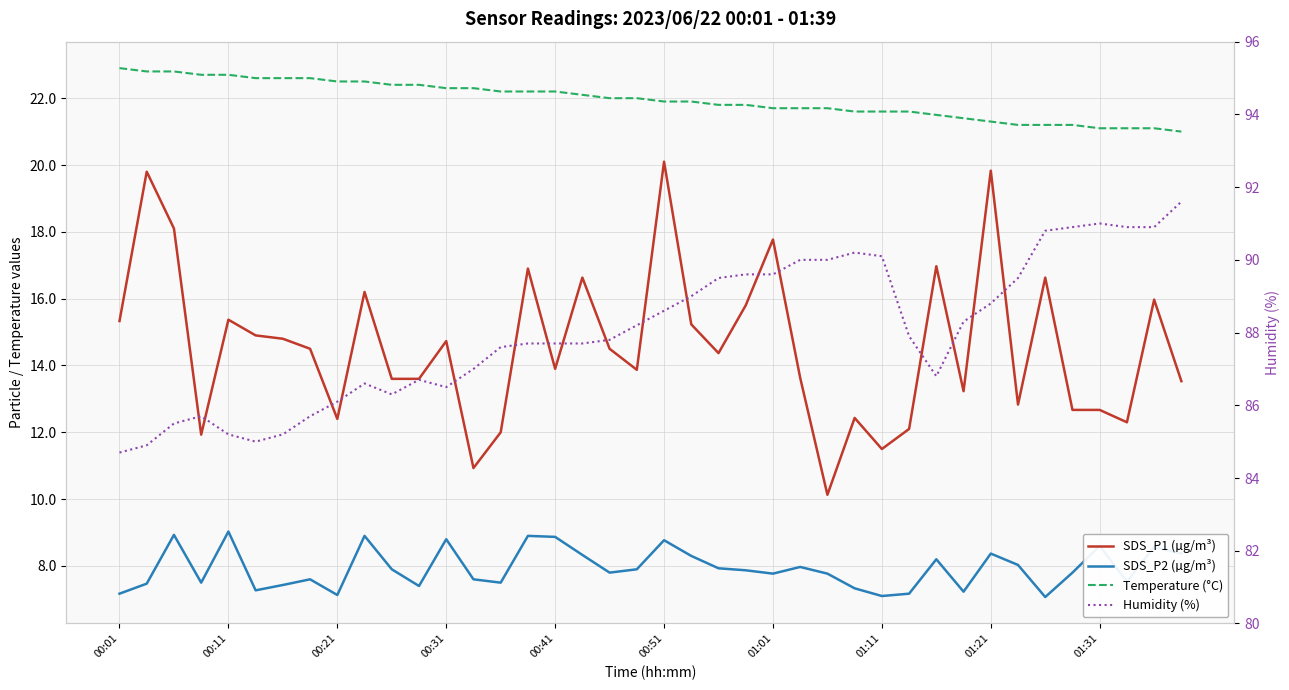

Where is SDS_P2 (µg/m³) nearest to the value 8?

33